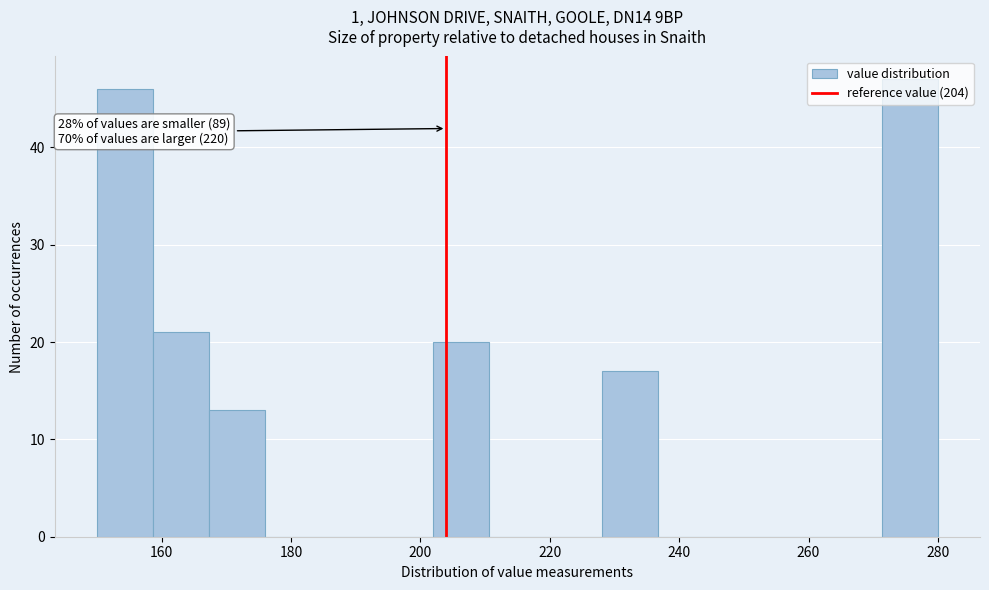

Which range on the x-axis has the tallest bar?

272 to 280